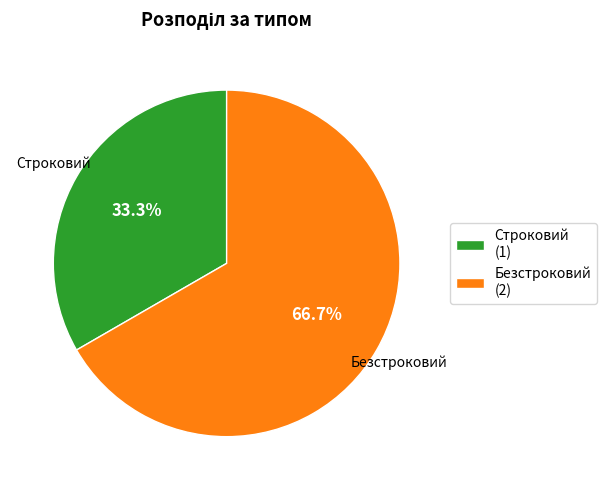

Which slice is the smallest?

Строковий